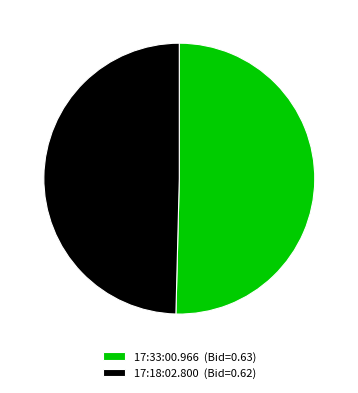

Is there any slice that represents more than half of the pie?

Yes